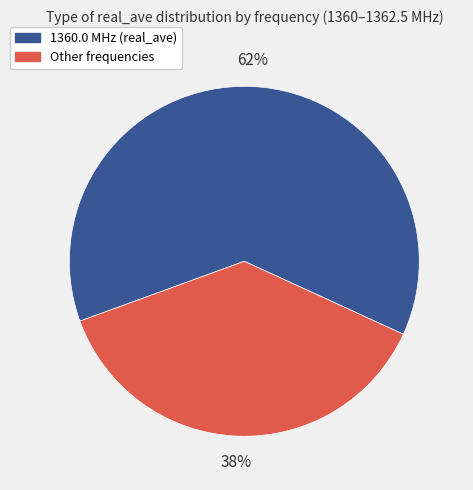

To the nearest percent, what is the average slice percentage?

50%